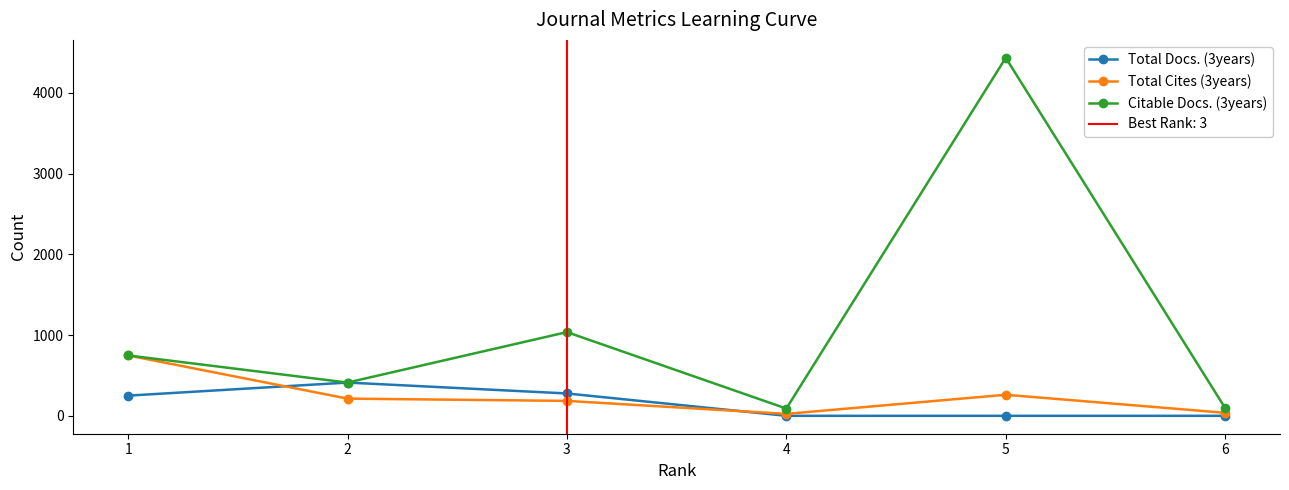

Reading right to left, extract all data points from this chart.

Total Docs. (3years): 0	0	0	277	412	250
Total Cites (3years): 37	261	24	185	213	748
Citable Docs. (3years): 96	4435	90	1037	412	748